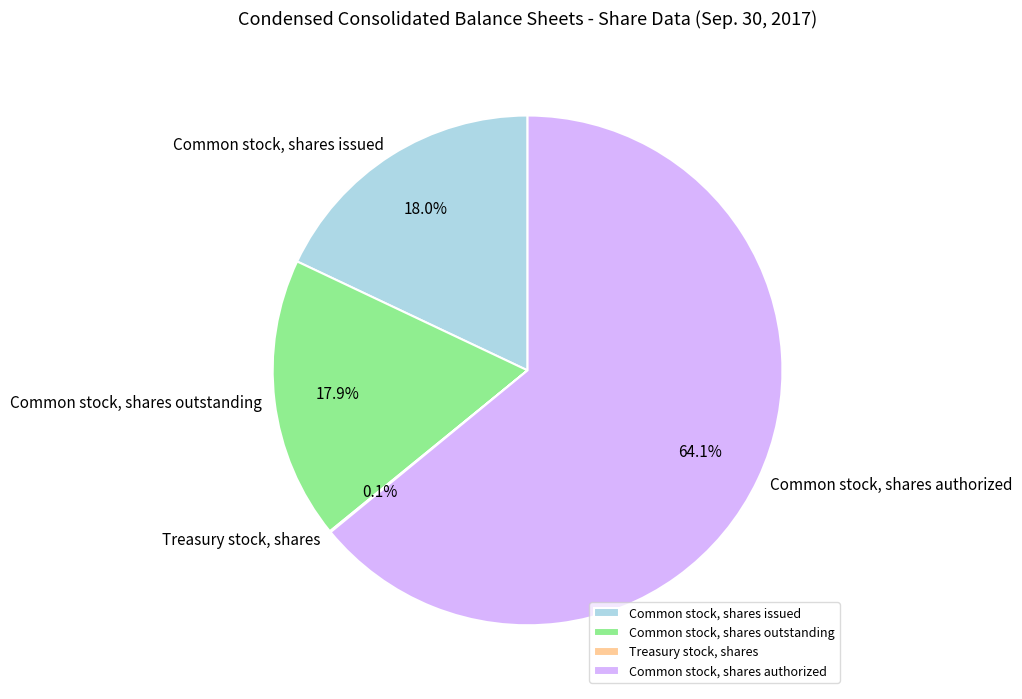

Which has a higher value, Common stock, shares outstanding or Common stock, shares authorized?

Common stock, shares authorized